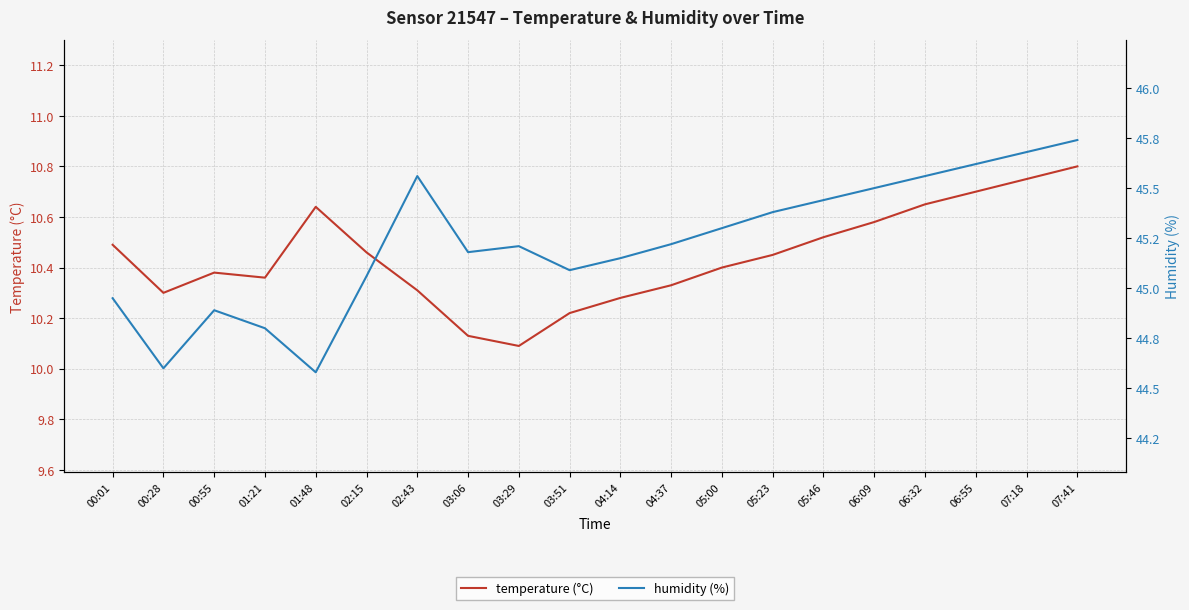

True or false: temperature (°C) has a value of 10.5 at 02:15.

True